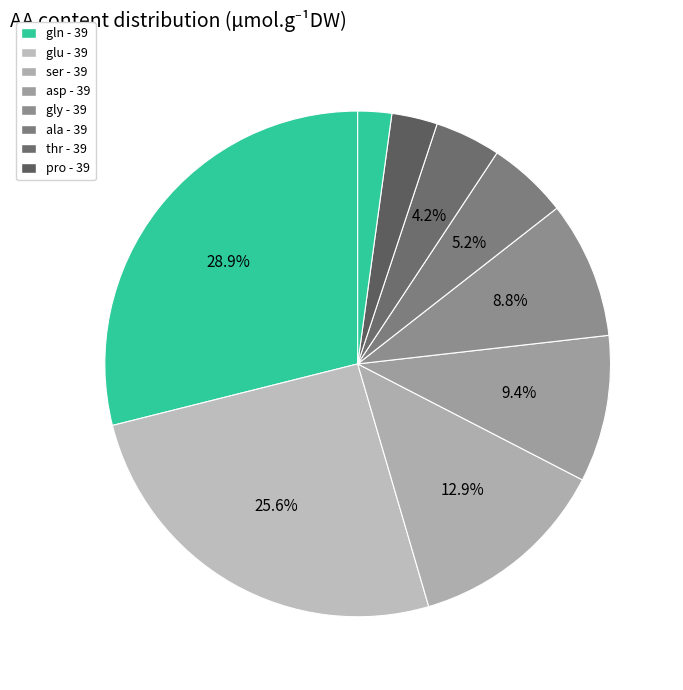

Which slice is the largest?

gln